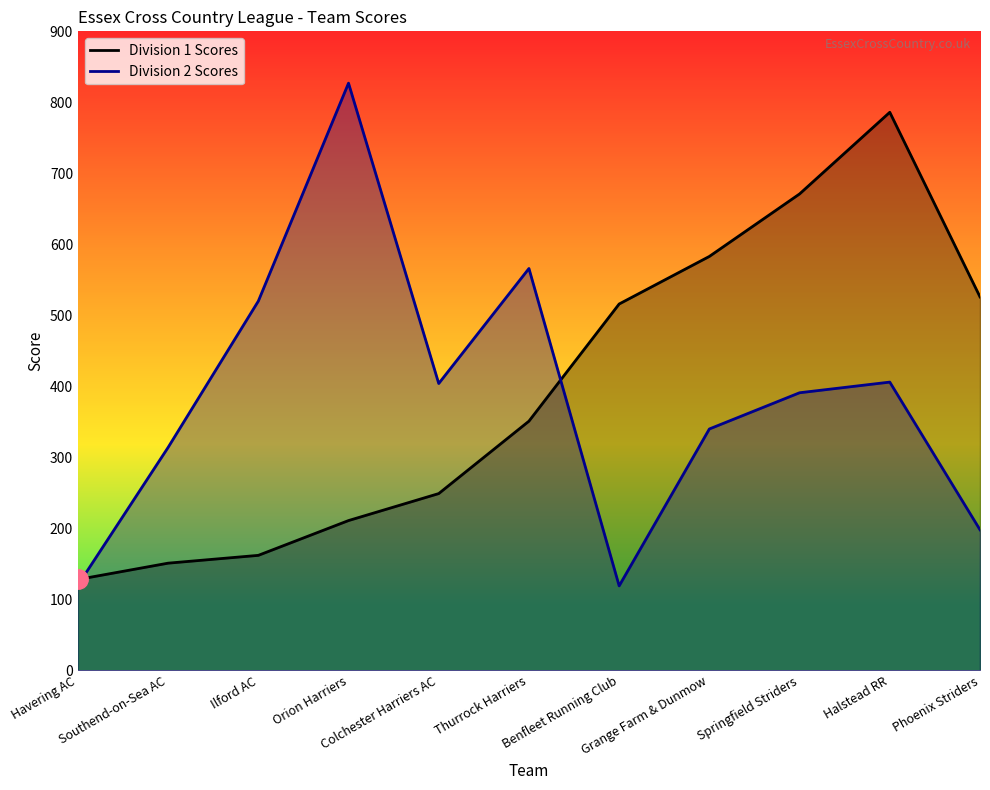

What is the maximum value for Division 1 Scores?

786